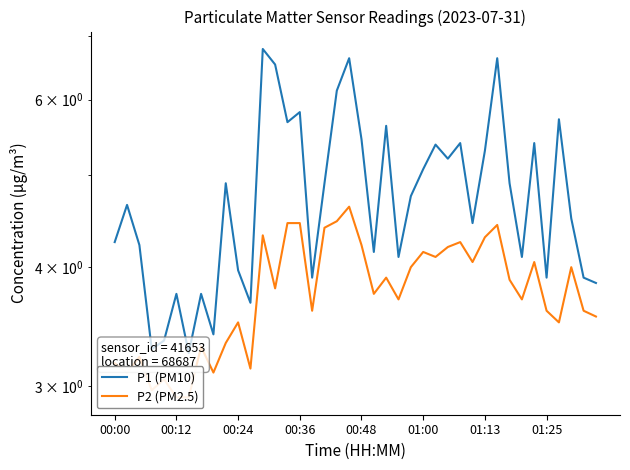

Does the chart display data point markers on the line(s)?

No